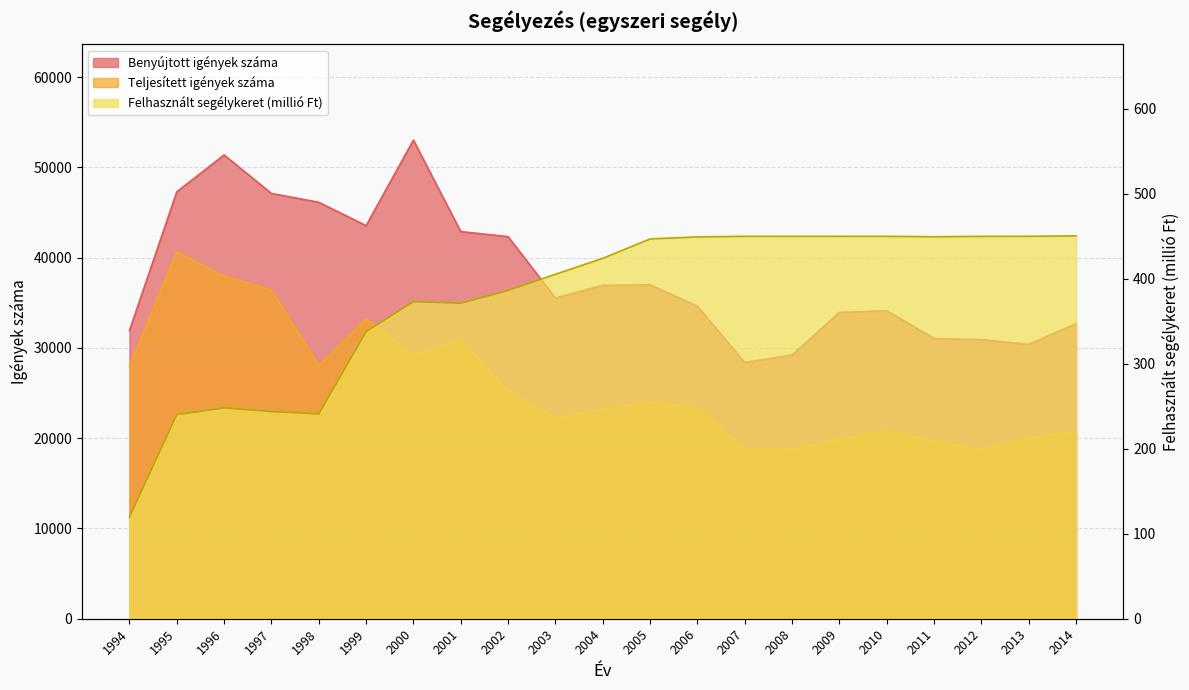

True or false: Benyújtott igények száma and Teljesített igények száma intersect in this chart.

False